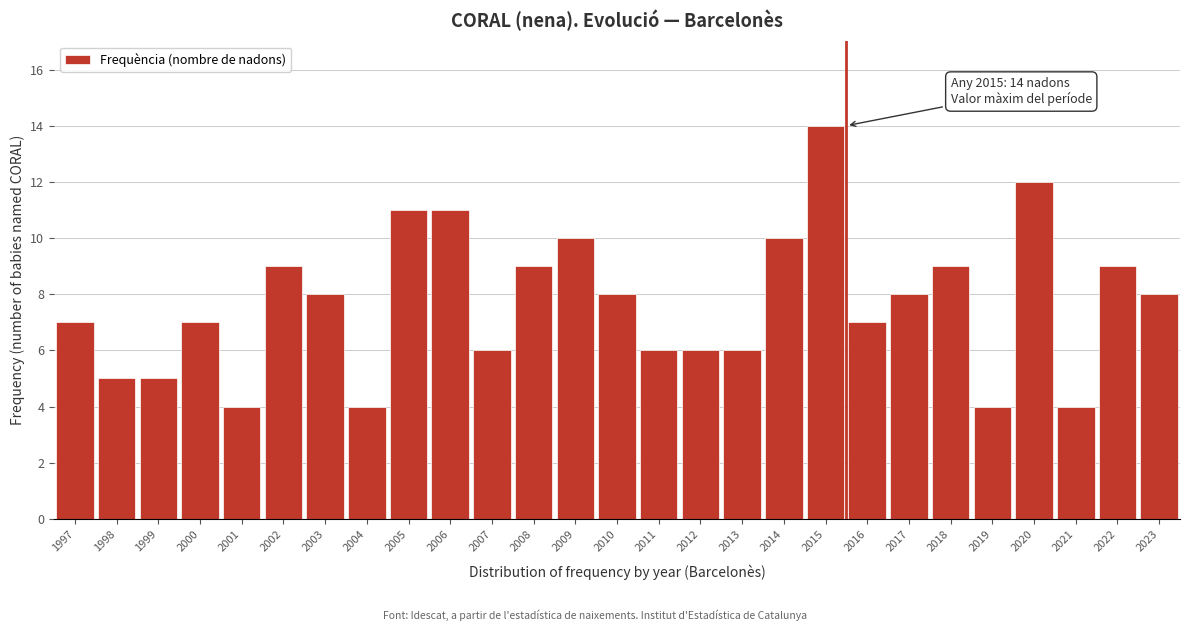

Reading right to left, what are all the values shown in this chart?

2023=8	2022=9	2021=4	2020=12	2019=4	2018=9	2017=8	2016=7	2015=14	2014=10	2013=6	2012=6	2011=6	2010=8	2009=10	2008=9	2007=6	2006=11	2005=11	2004=4	2003=8	2002=9	2001=4	2000=7	1999=5	1998=5	1997=7